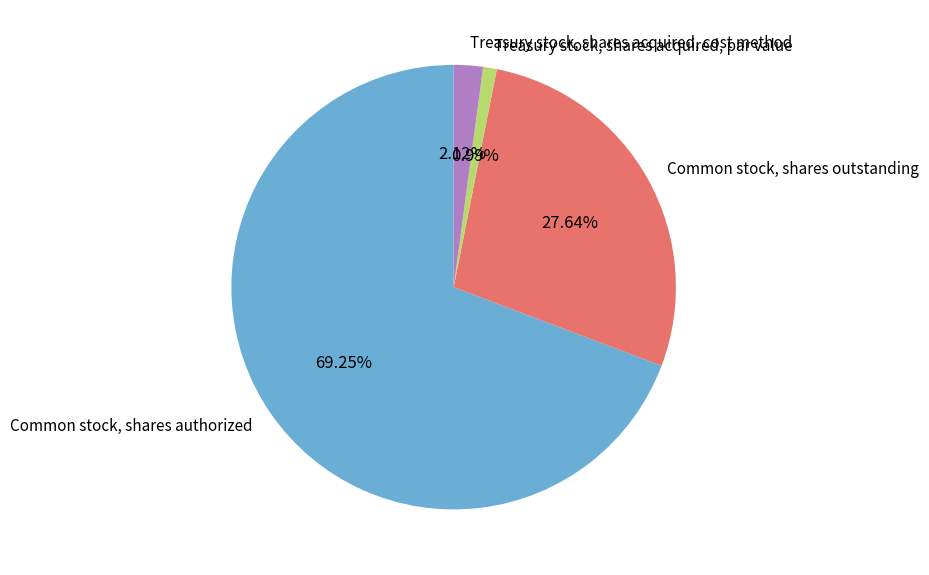

What is the largest slice in the pie chart?

Common stock, shares authorized